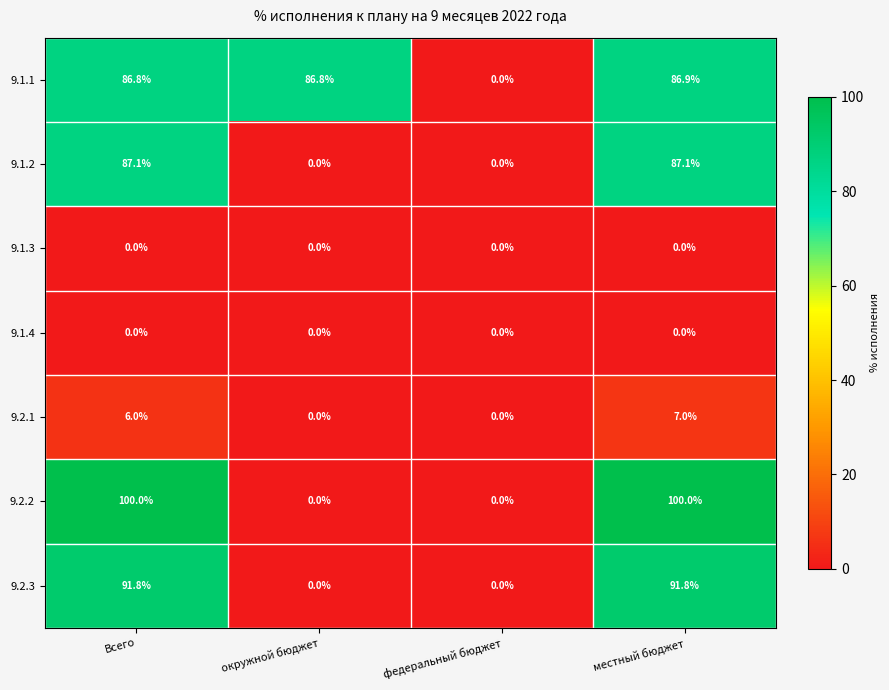

True or false: 9.2.3 has a value of 0.0 at окружной бюджет.

True